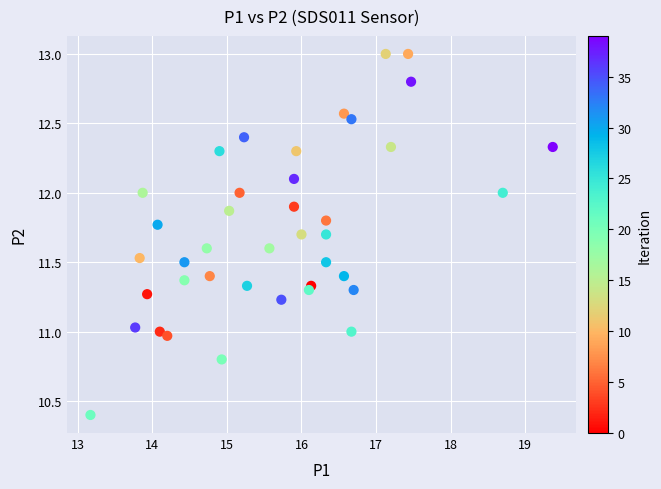

What is the range of Y values (max minus min)?

2.6